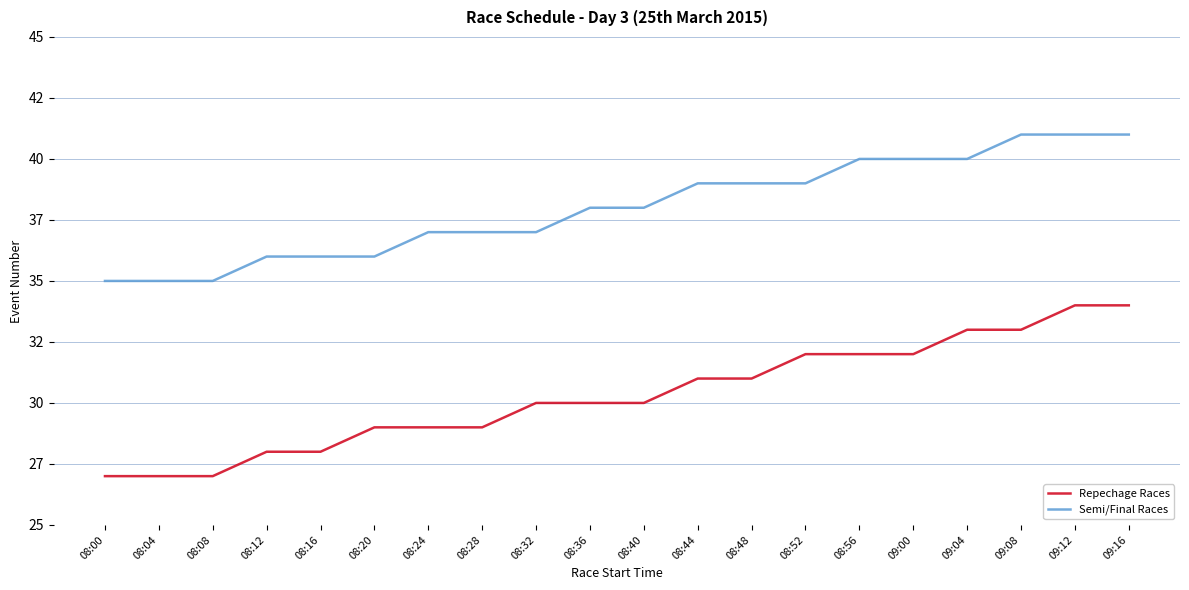

True or false: Repechage Races has more than 1 interior local peaks.

False